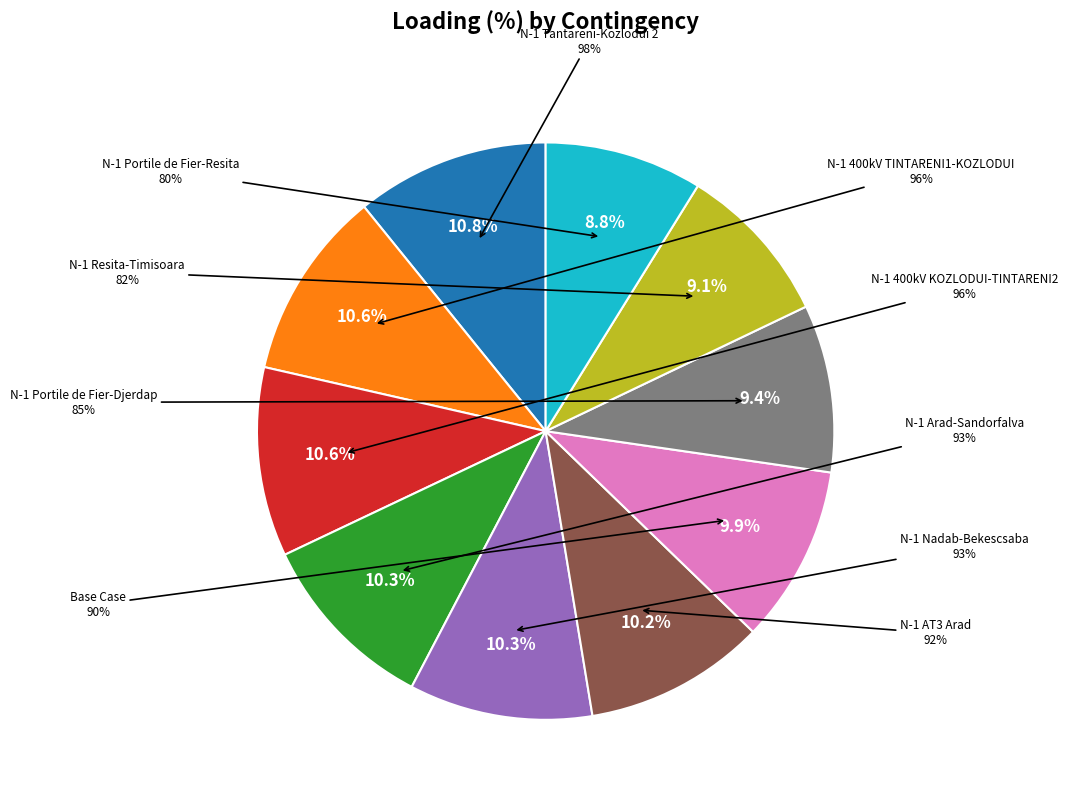

Rank the categories by value from lowest to highest.

N-1 Portile de Fier-Resita, N-1 Resita-Timisoara, N-1 Portile de Fier-Djerdap, Base Case, N-1 AT3 Arad, N-1 Arad-Sandorfalva, N-1 Nadab-Bekescsaba, N-1 400kV TINTARENI1-KOZLODUI, N-1 400kV KOZLODUI-TINTARENI2, N-1 Tantareni-Kozlodui 2